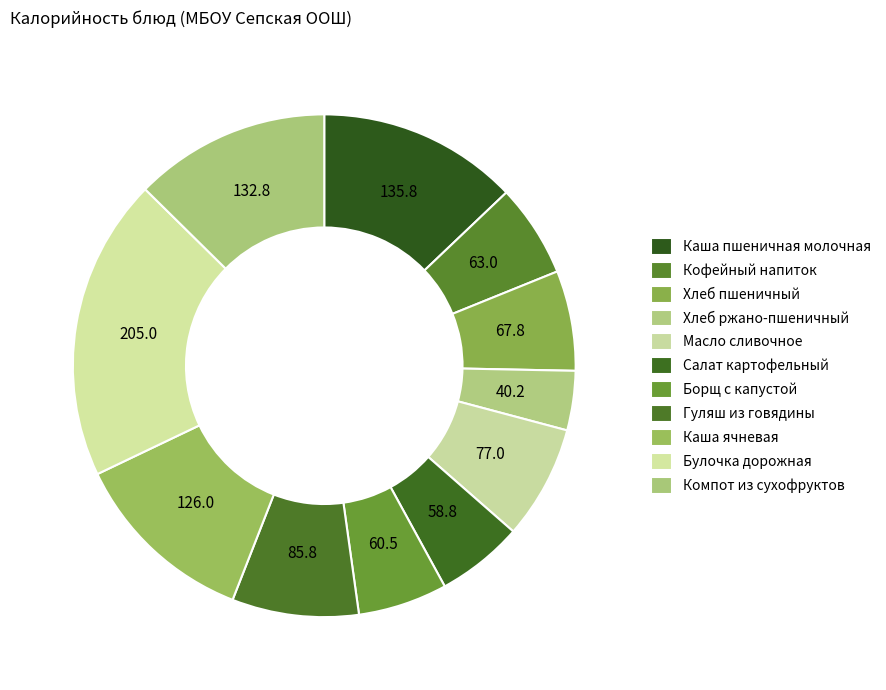

True or false: Салат картофельный accounts for 19% of the total.

False